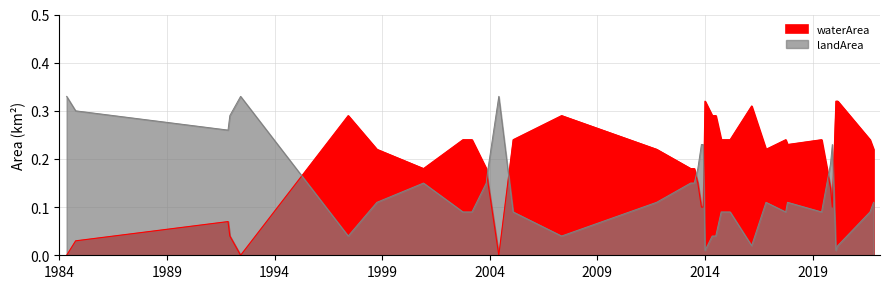

True or false: landArea and waterArea cross at least once.

True